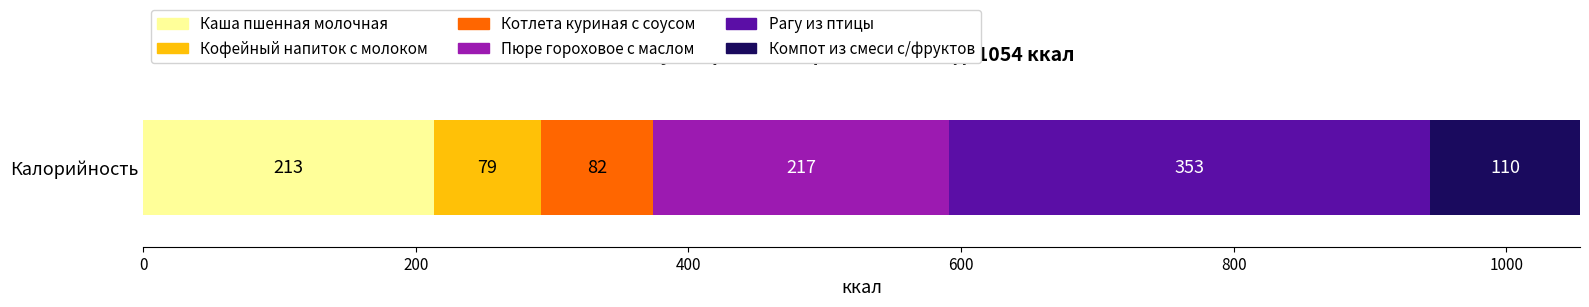

What is the approximate value of Каша пшенная молочная at Калорийность?

213